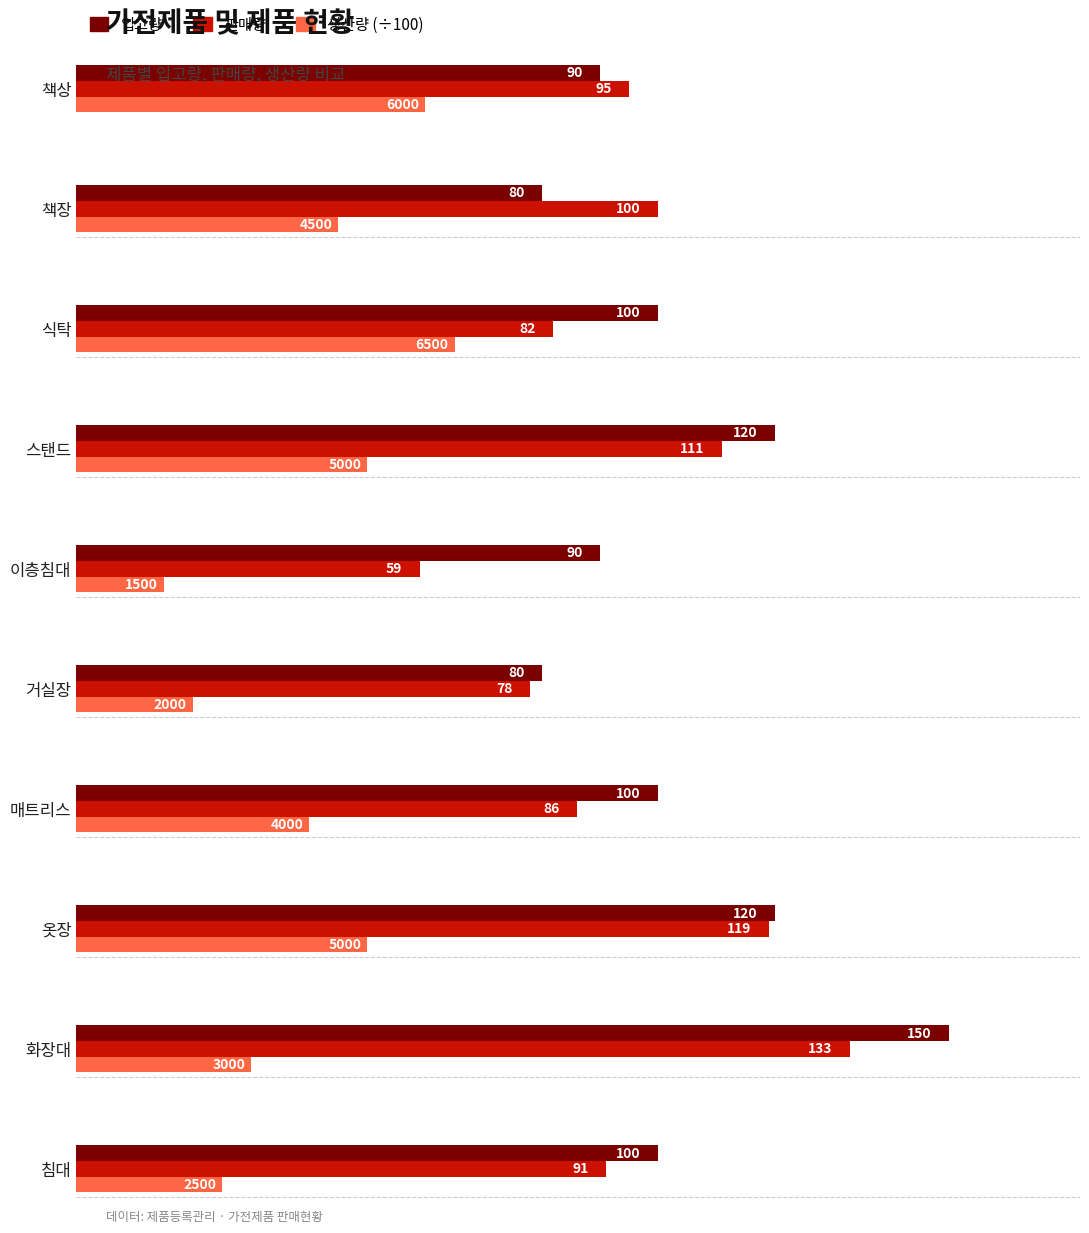

Where is 판매량 nearest to the value 96?

책상